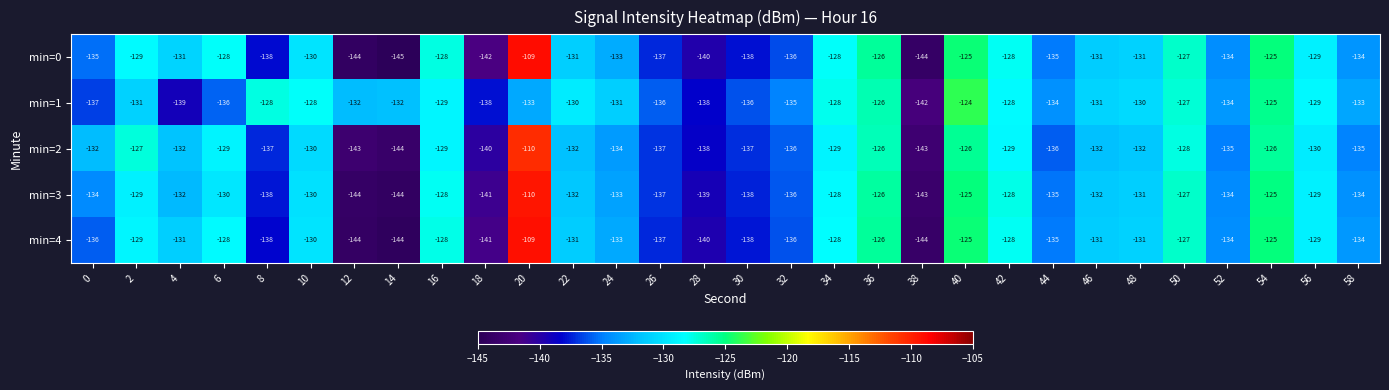

Rank the series at 50 from lowest to highest value.

min=2, min=1, min=3, min=4, min=0